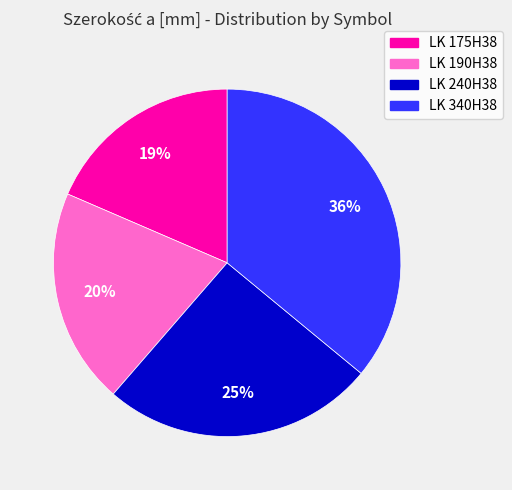

What percentage is the LK 175H38 slice, to the nearest percent?

19%